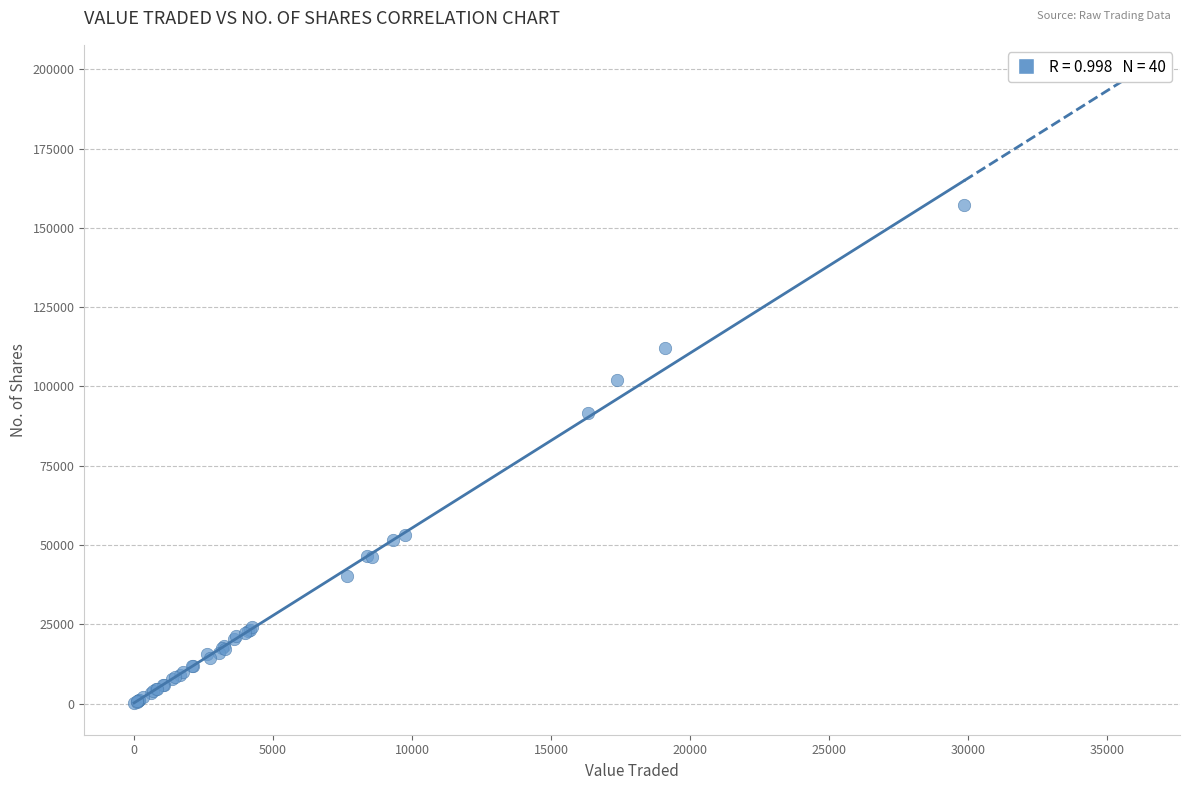

What Y value in the scatter plot is closest to 78719?

91601